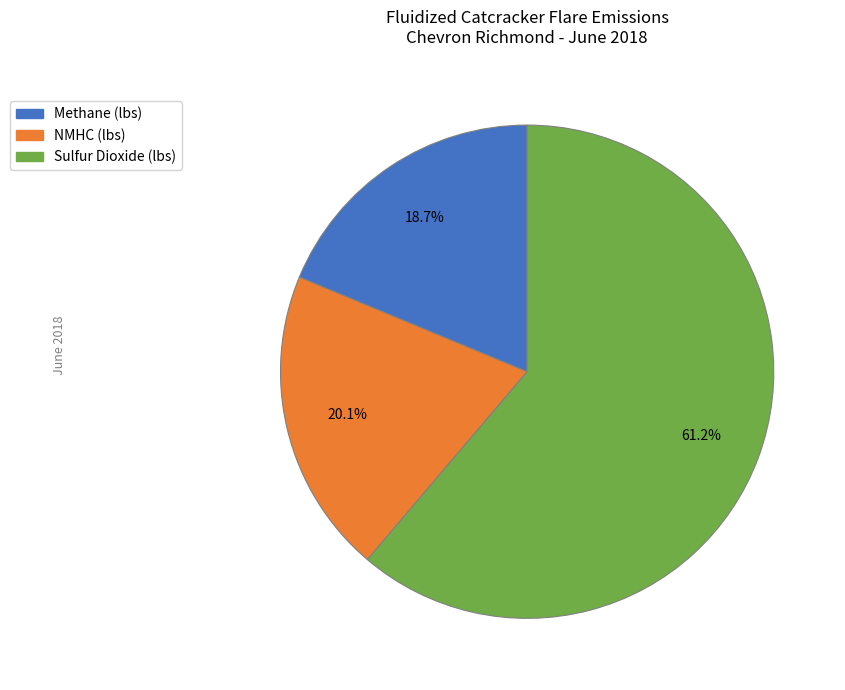

To the nearest percent, what is the average slice percentage?

33%